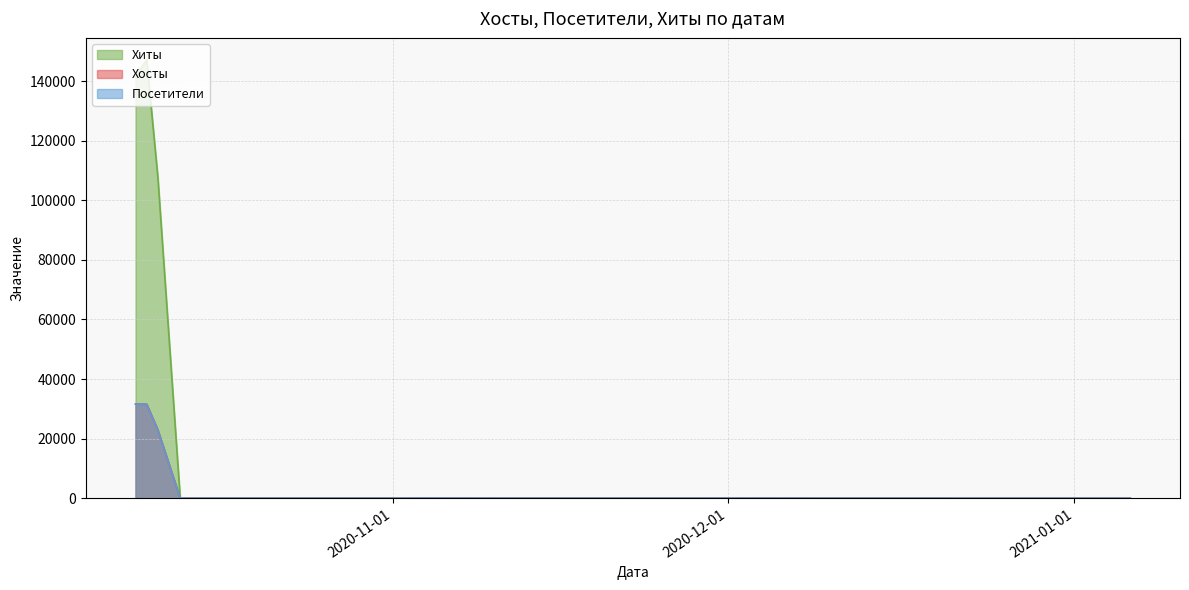

What is the difference between the maximum and minimum values in the Посетители series?

31600